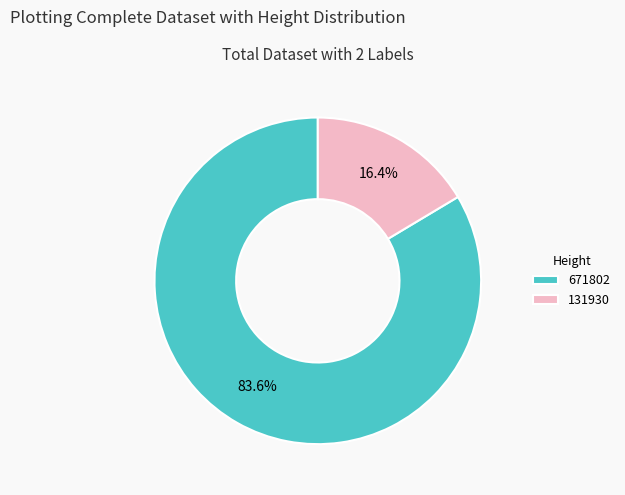

True or false: 131930 accounts for 23% of the total.

False